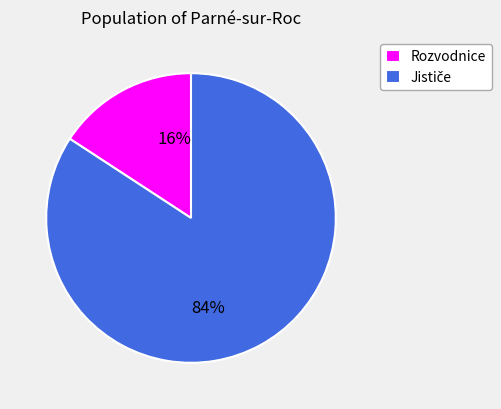

Which slice is the smallest?

Rozvodnice